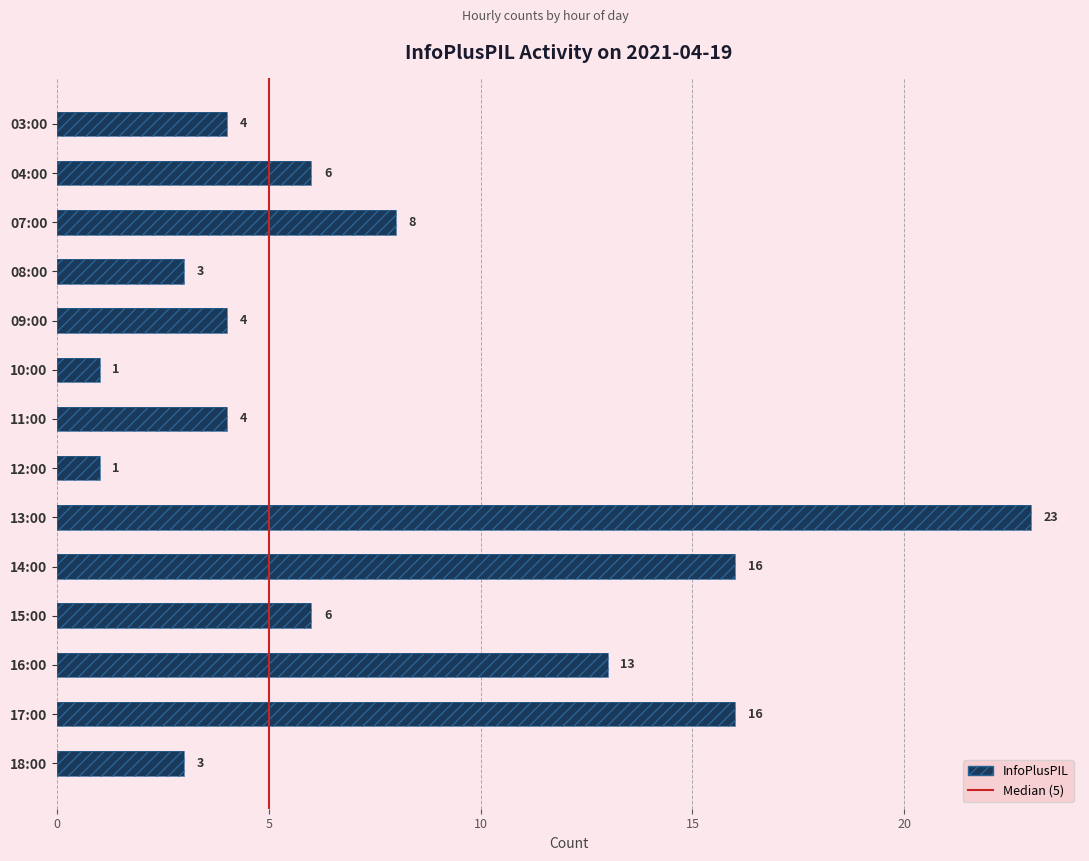

How many bars are there in total?

14